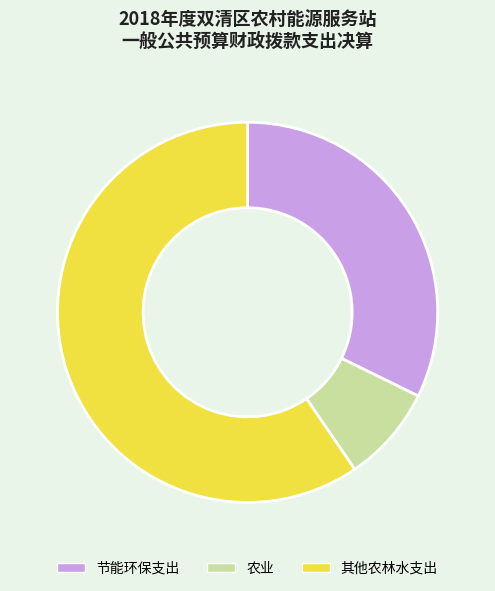

True or false: 其他农林水支出 accounts for 69% of the total.

False